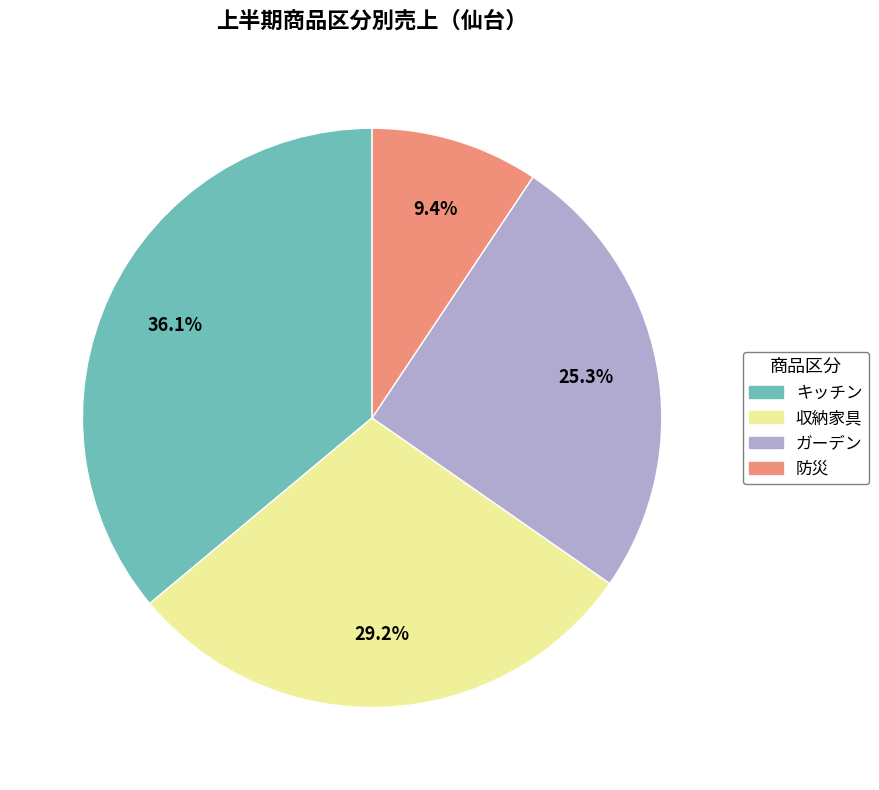

Rank the categories by value from highest to lowest.

キッチン, 収納家具, ガーデン, 防災